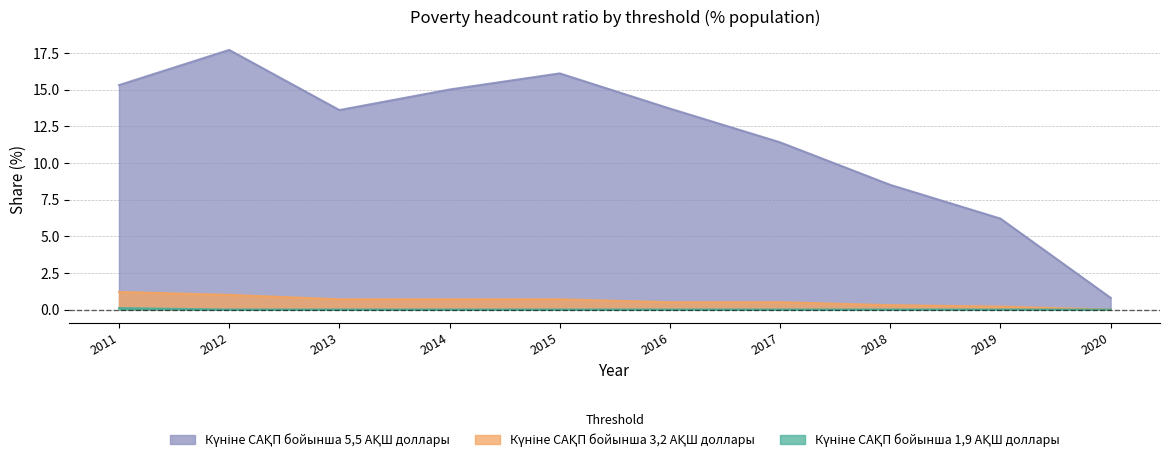

True or false: Күніне САҚП бойынша 1,9 АҚШ доллары has more than 1 interior local peaks.

False